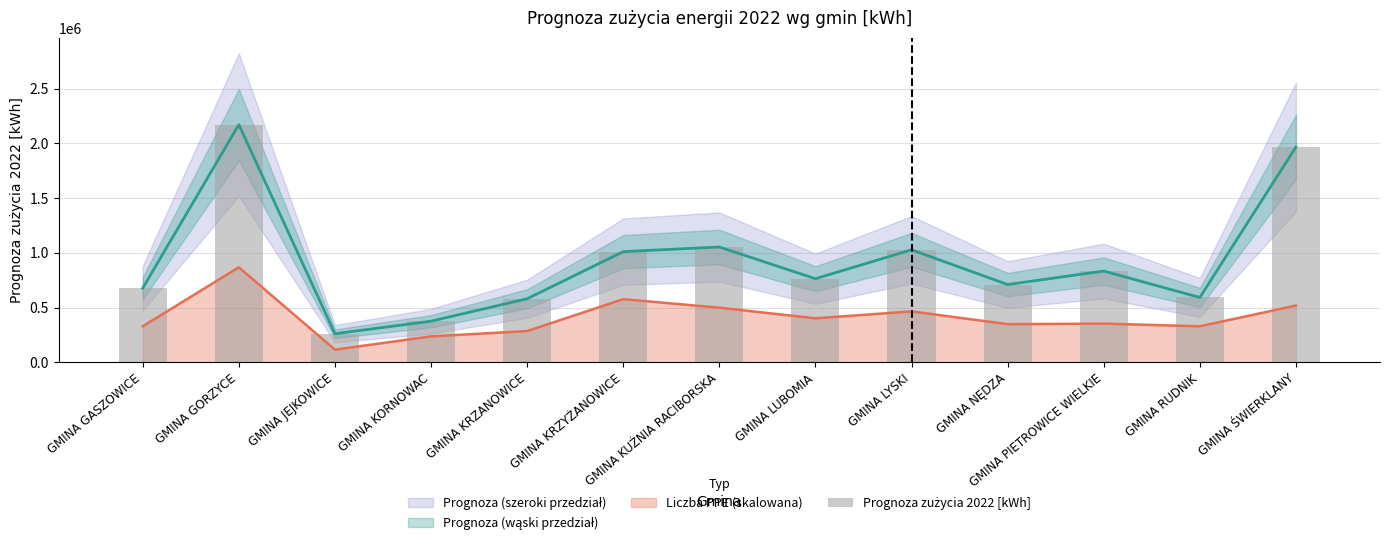

Where does the data first go above 764300?

GMINA GORZYCE